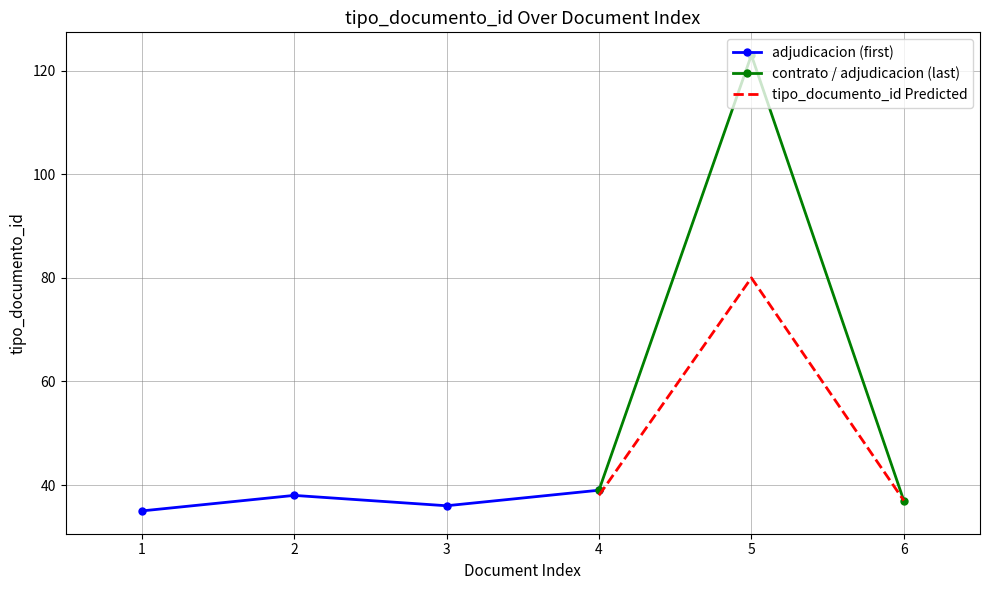

What is the average value?

51